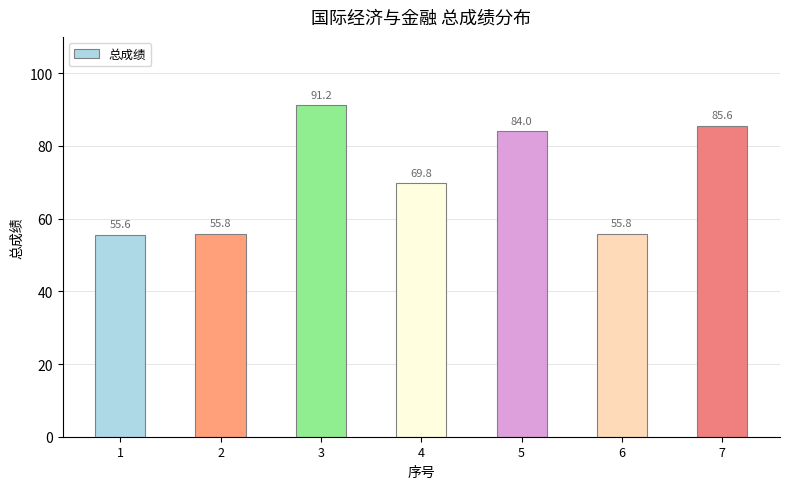

What is the average value?

71.1